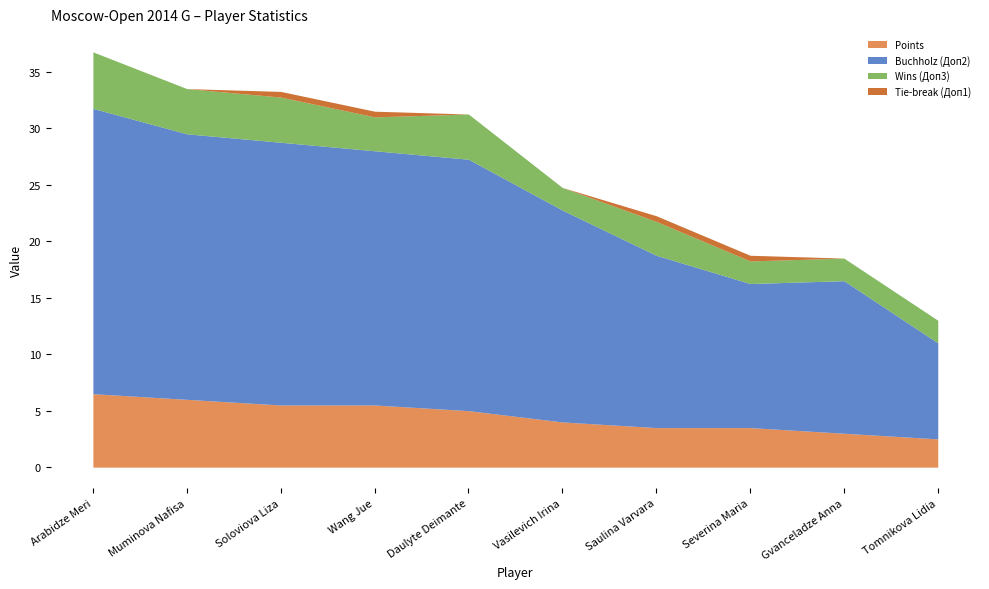

What is the spread (max minus min) of values at Muminova Nafisa?

23.5